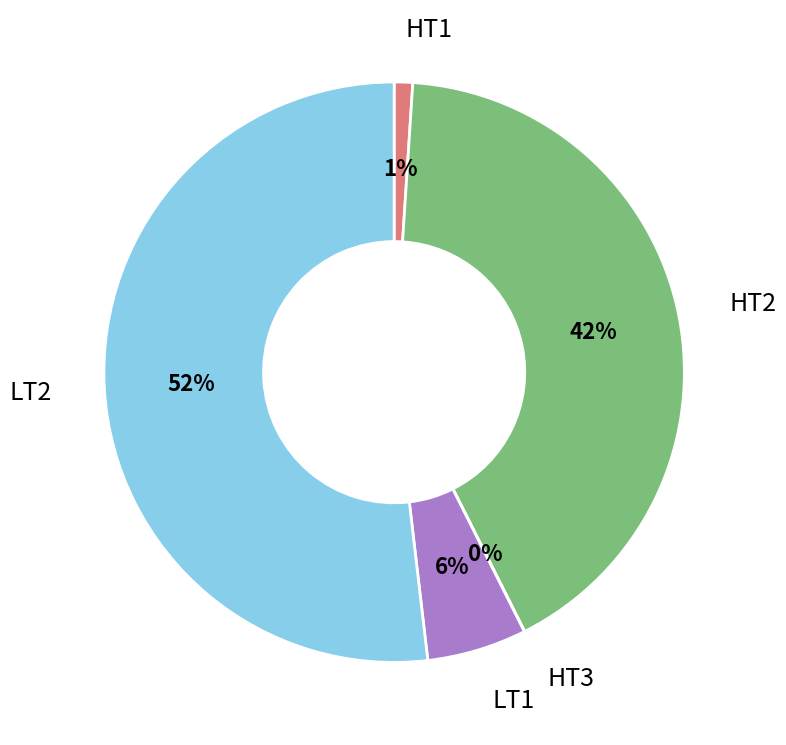

Does any single category account for the majority?

Yes